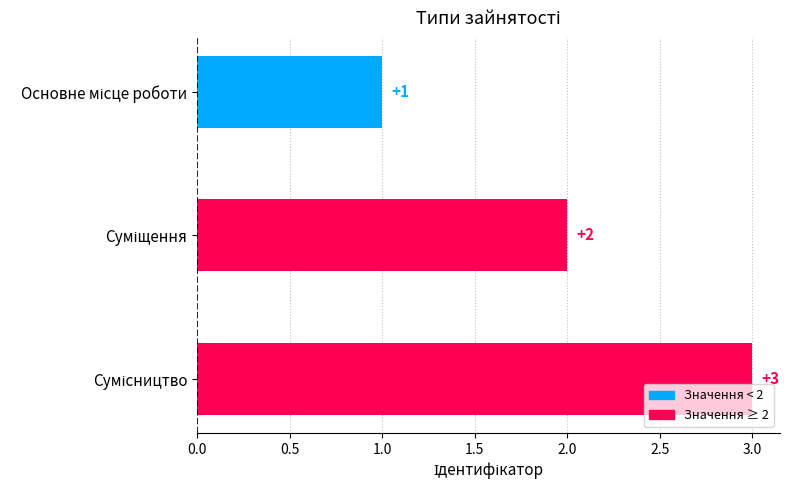

What is the value of the 3rd bar from the top?

3